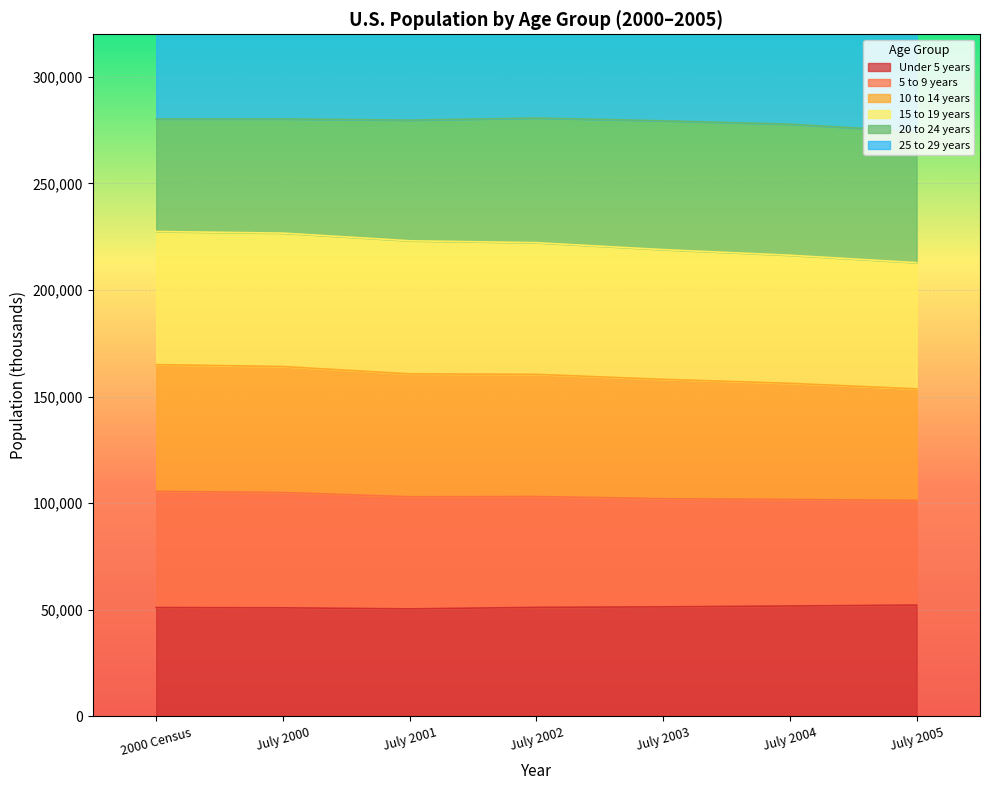

The value of Under 5 years at July 2004 is 51793. True or false?

True